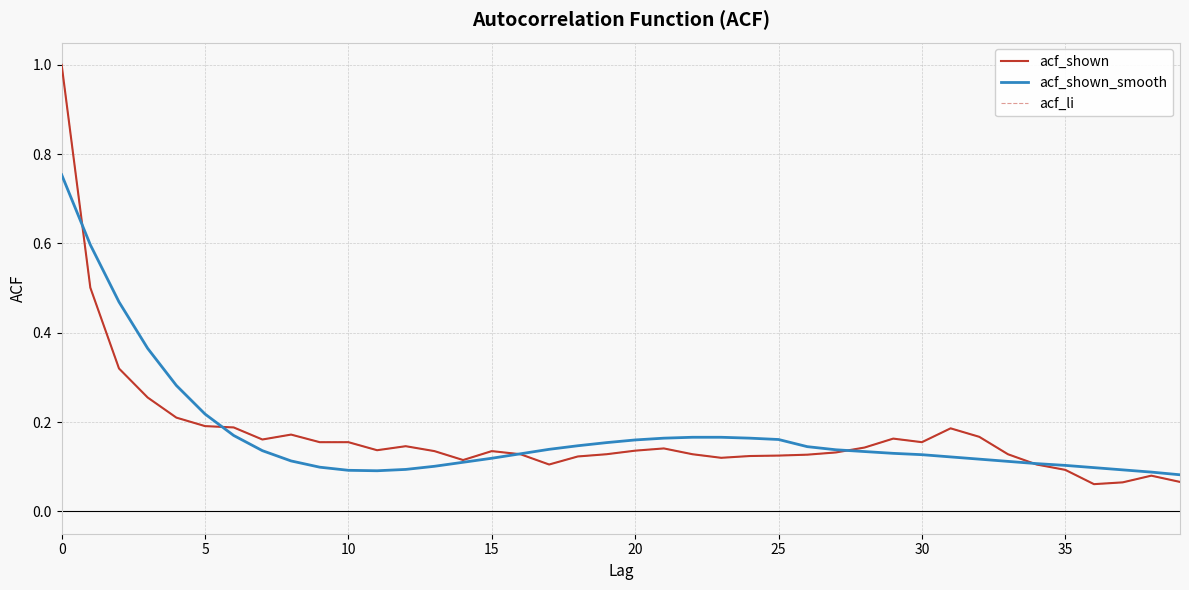

What is the maximum value for acf_shown_smooth?

0.8